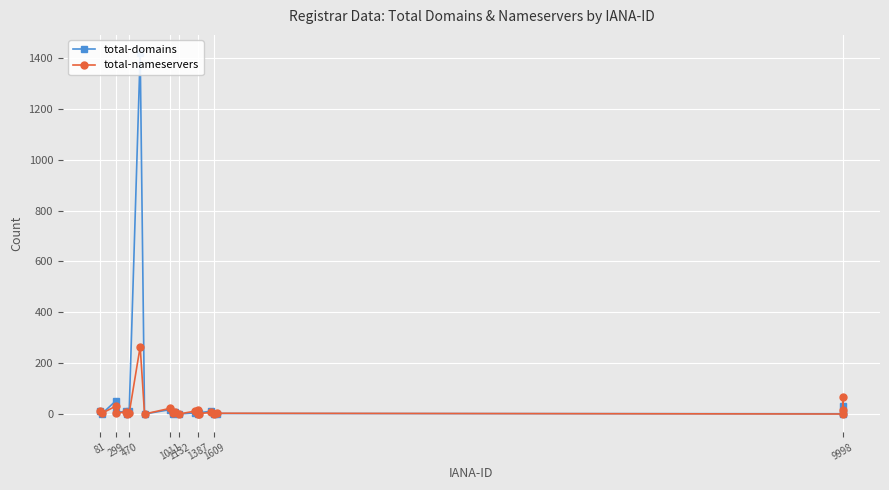

True or false: total-nameservers has more than 2 interior local peaks.

True